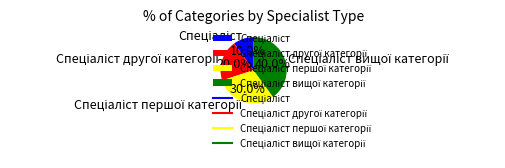

Does any single category account for the majority?

No